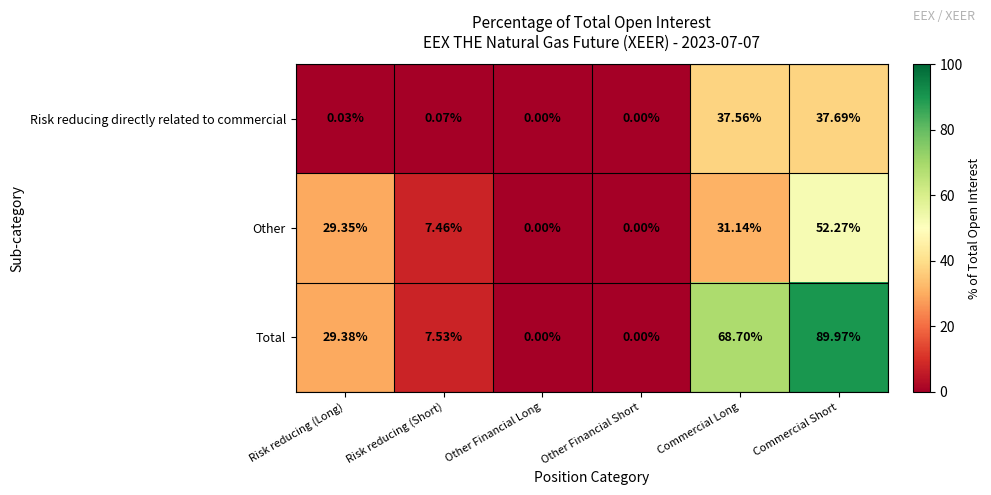

At which label does Other first exceed 29?

Risk reducing (Long)